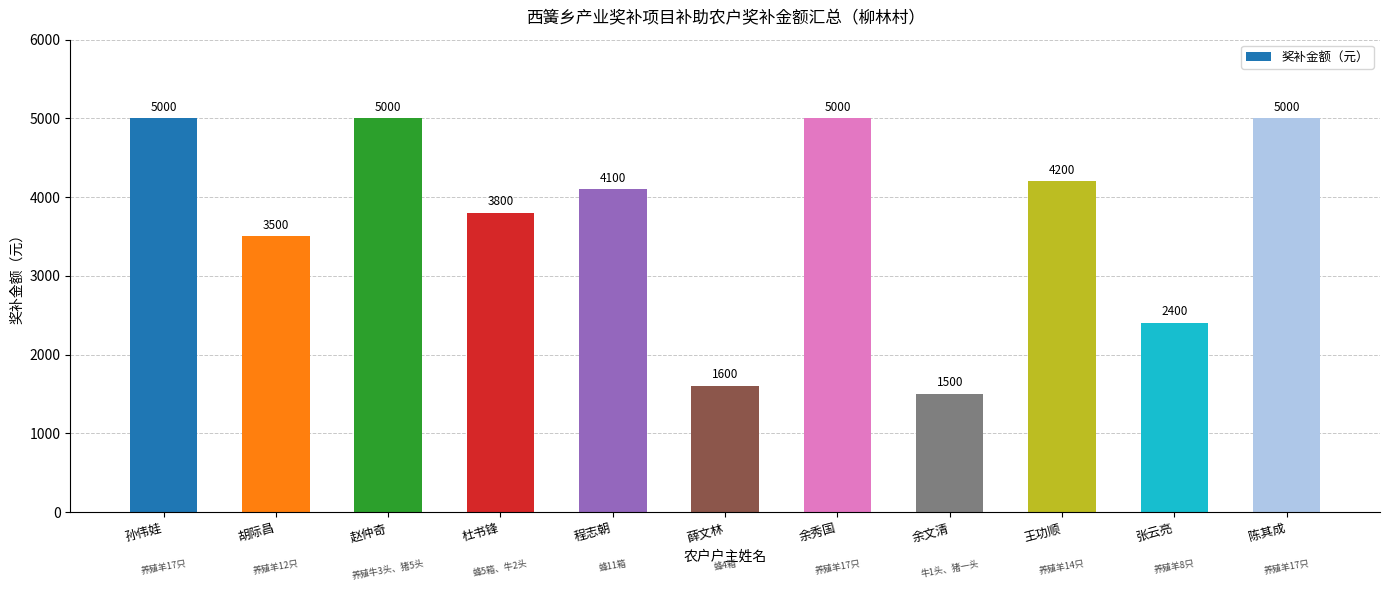

At which category does the chart reach its minimum across all series?

余文清